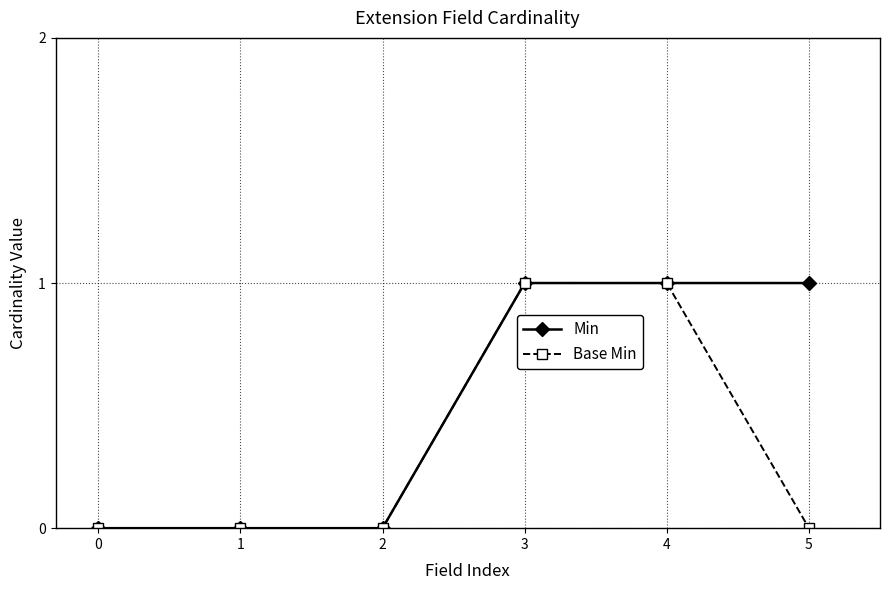

How many values in the Min series are below 1?

3